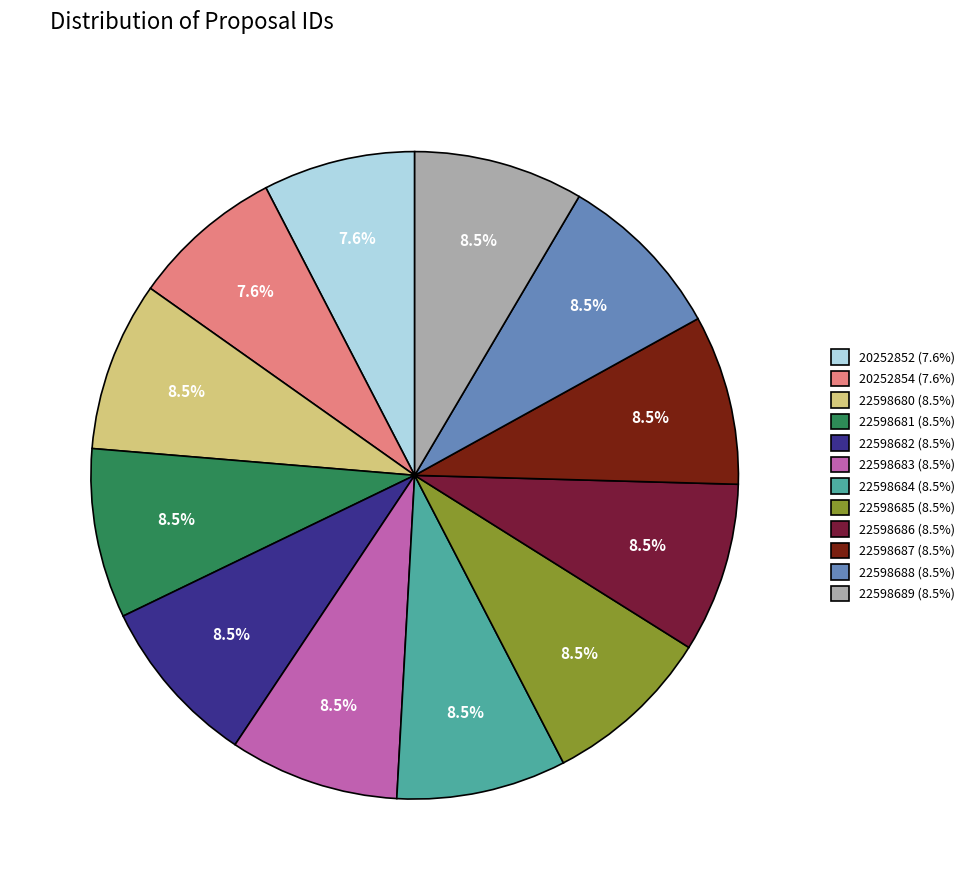

What is the ratio of the value at 22598682 (8.5%) to the value at 22598683 (8.5%)?

1.0